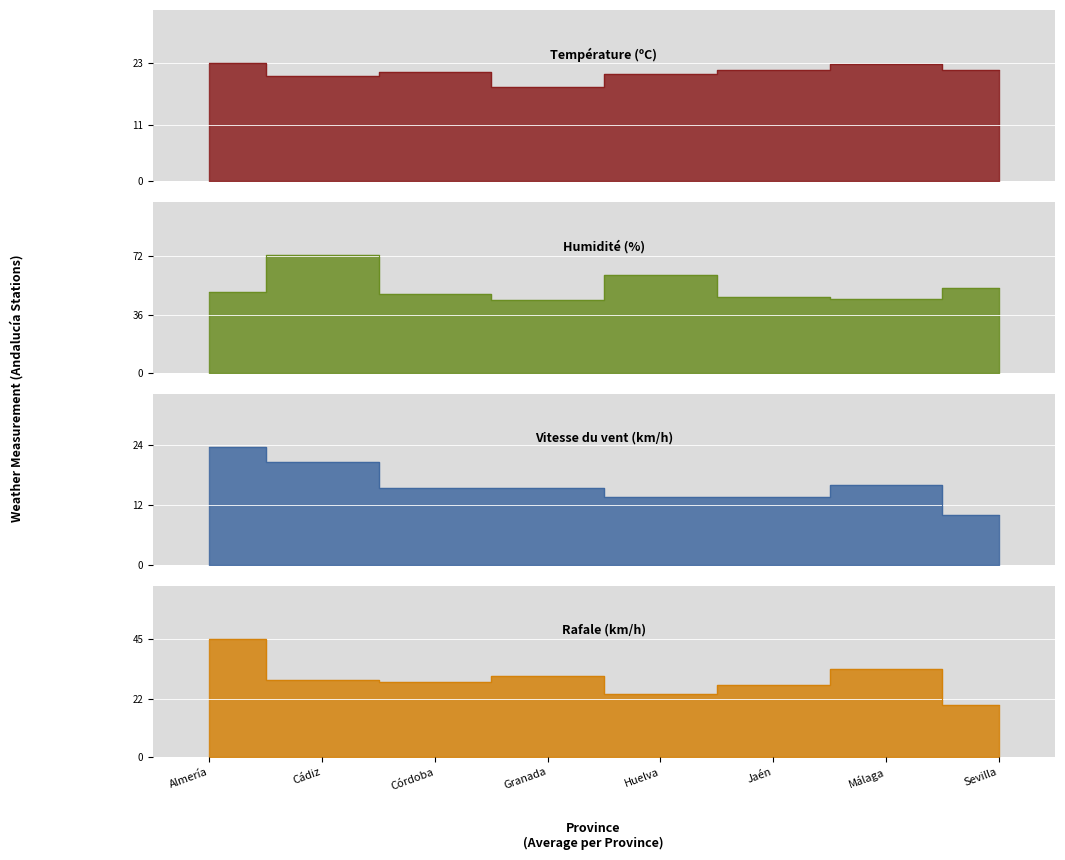

At which label does Humidité (%) reach its peak?

Cádiz